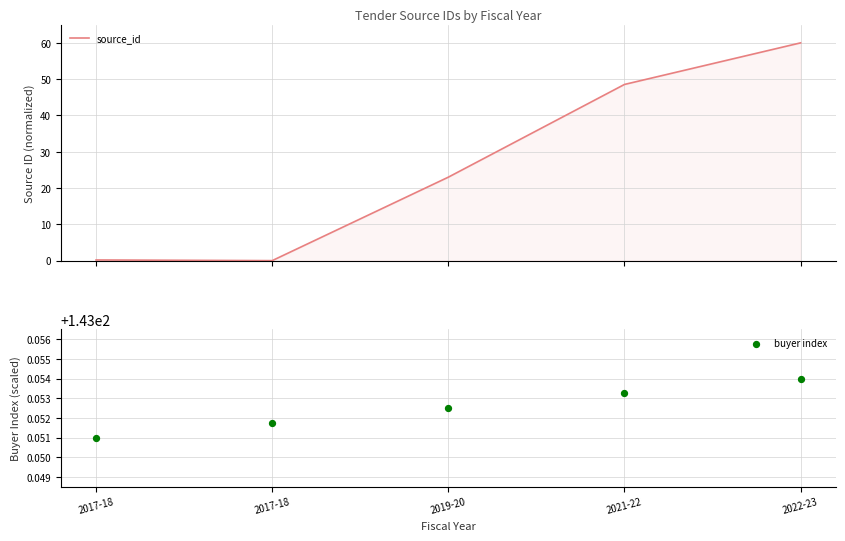

At how many categories does at least one series exceed 126?

5